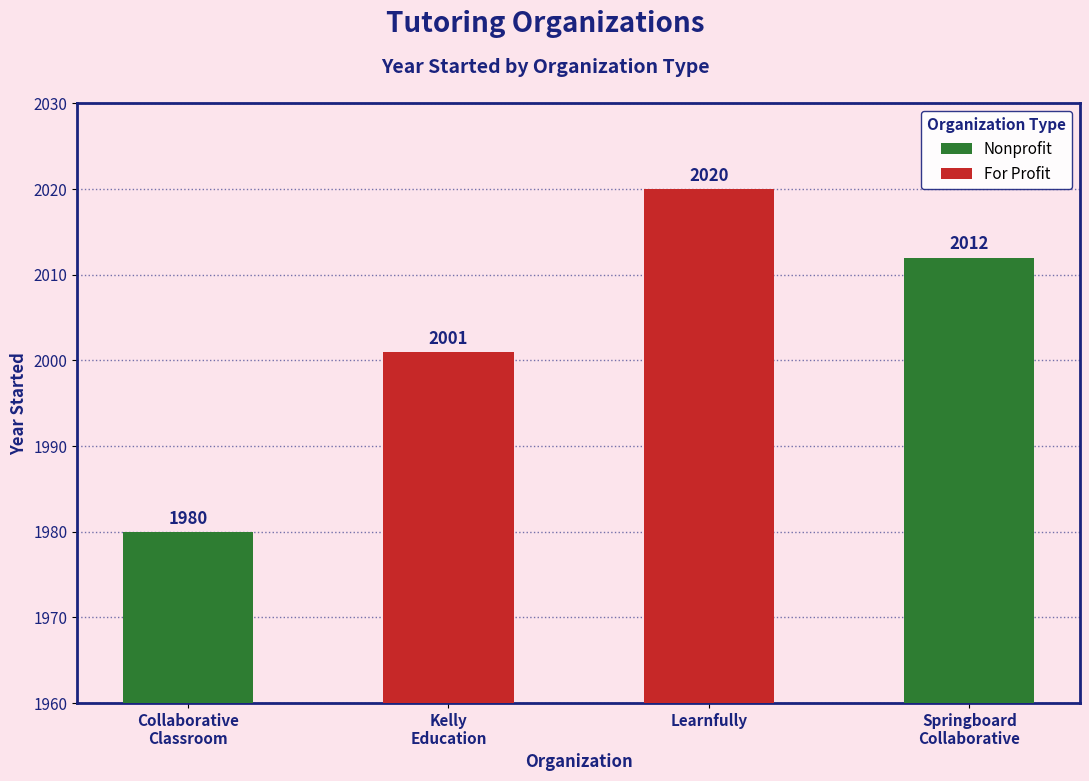

What value does the data have at Springboard Collaborative, to the nearest 5?

2010